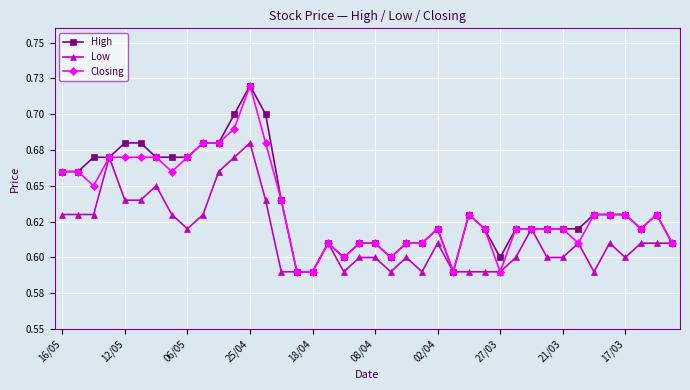

Is this an area chart (filled region under the line)?

No